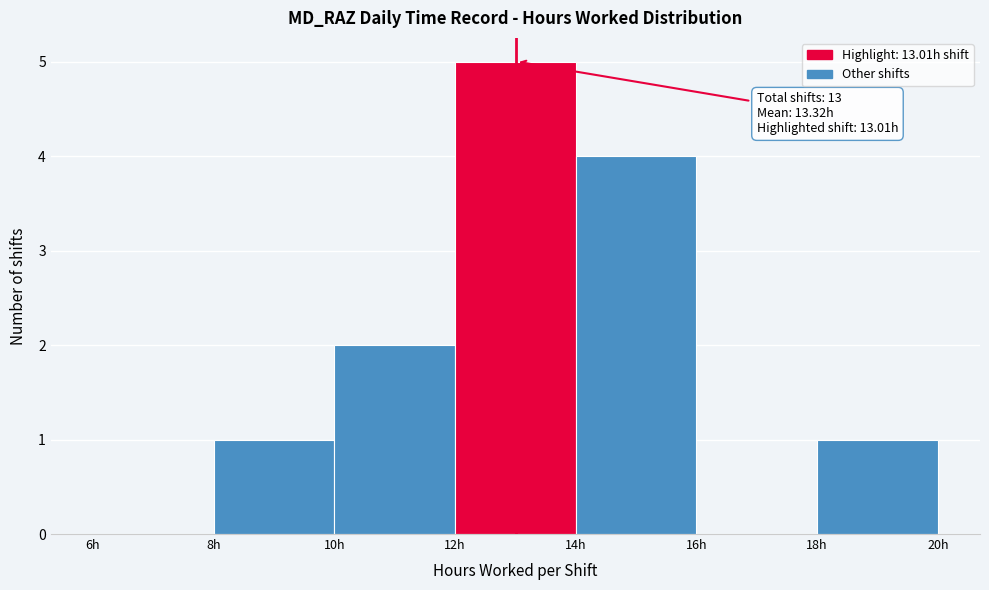

Over which range of the x-axis is the bar tallest?

12 to 14